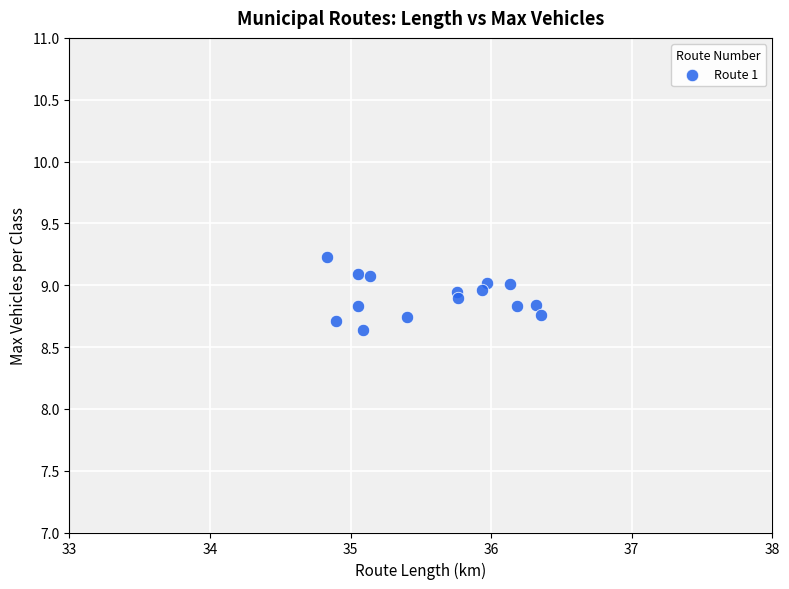

What Y value in the scatter plot is closest to 8?

8.6